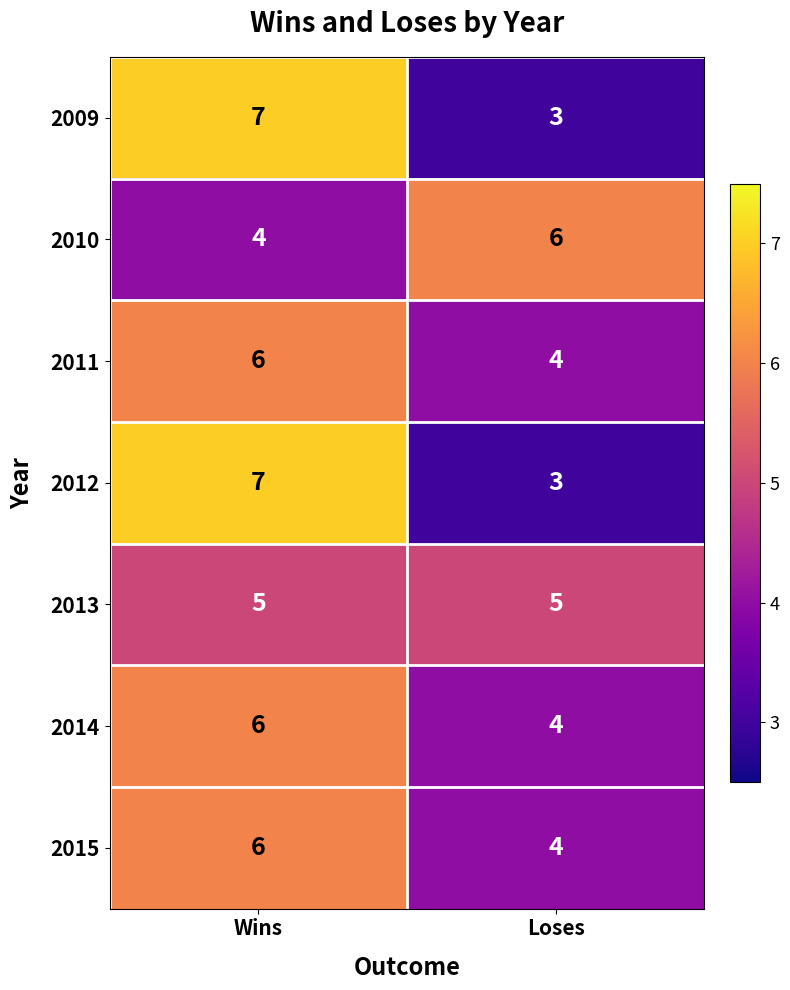

What is the difference between the maximum and minimum values in the 2009 series?

4